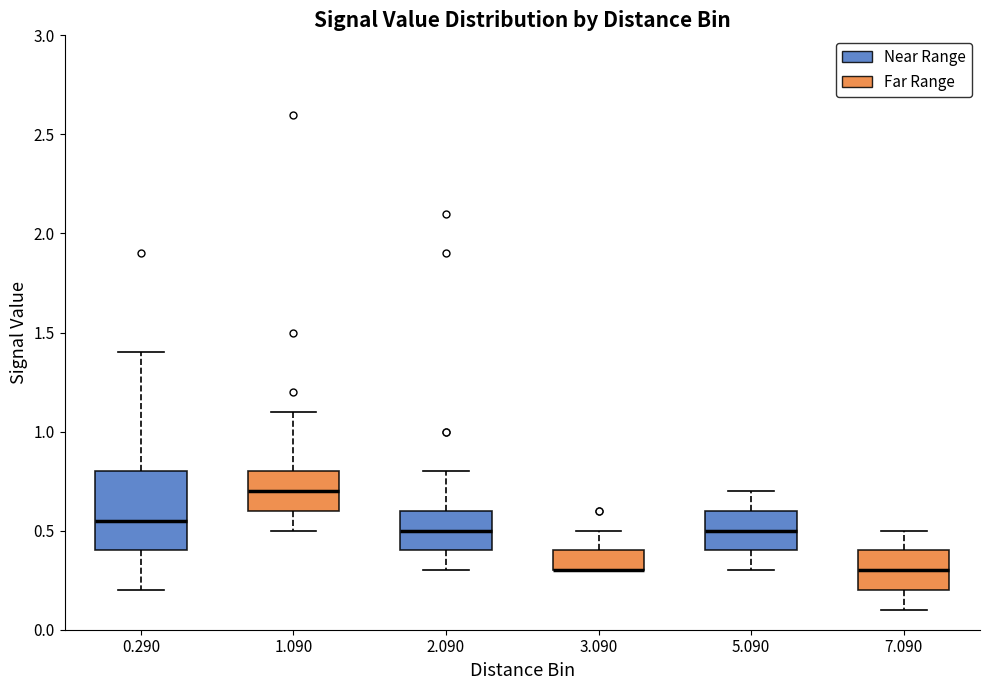

Which box is the tallest, from its lower edge to its upper edge?

0.290